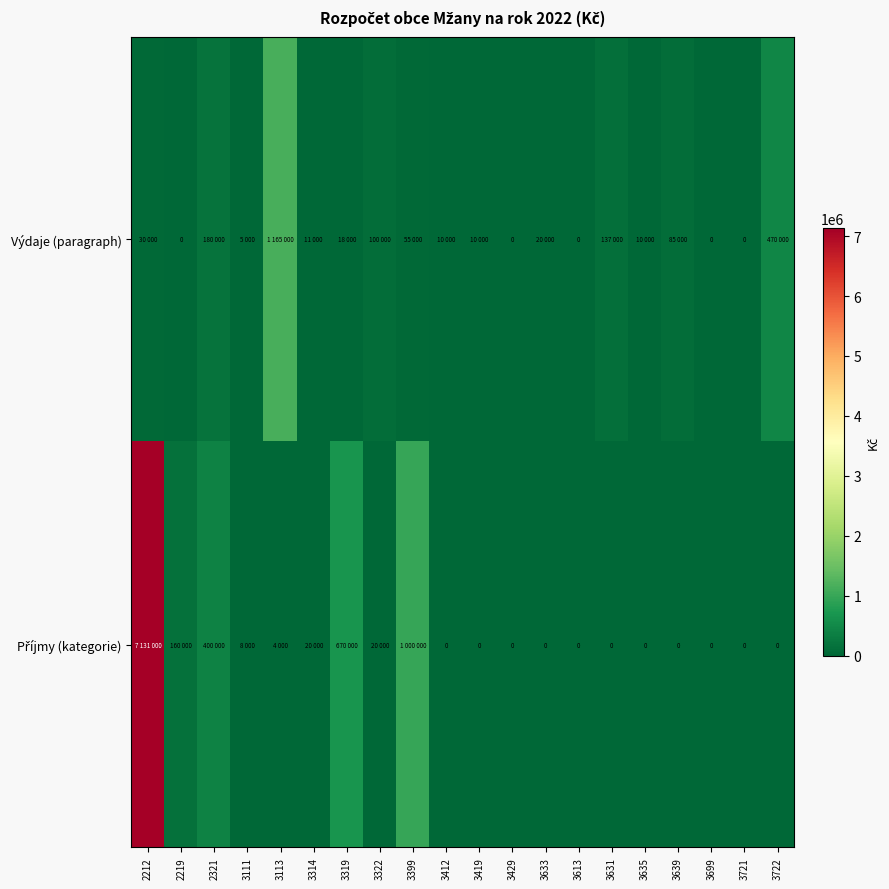

At which label does Příjmy (kategorie) reach its minimum?

3412